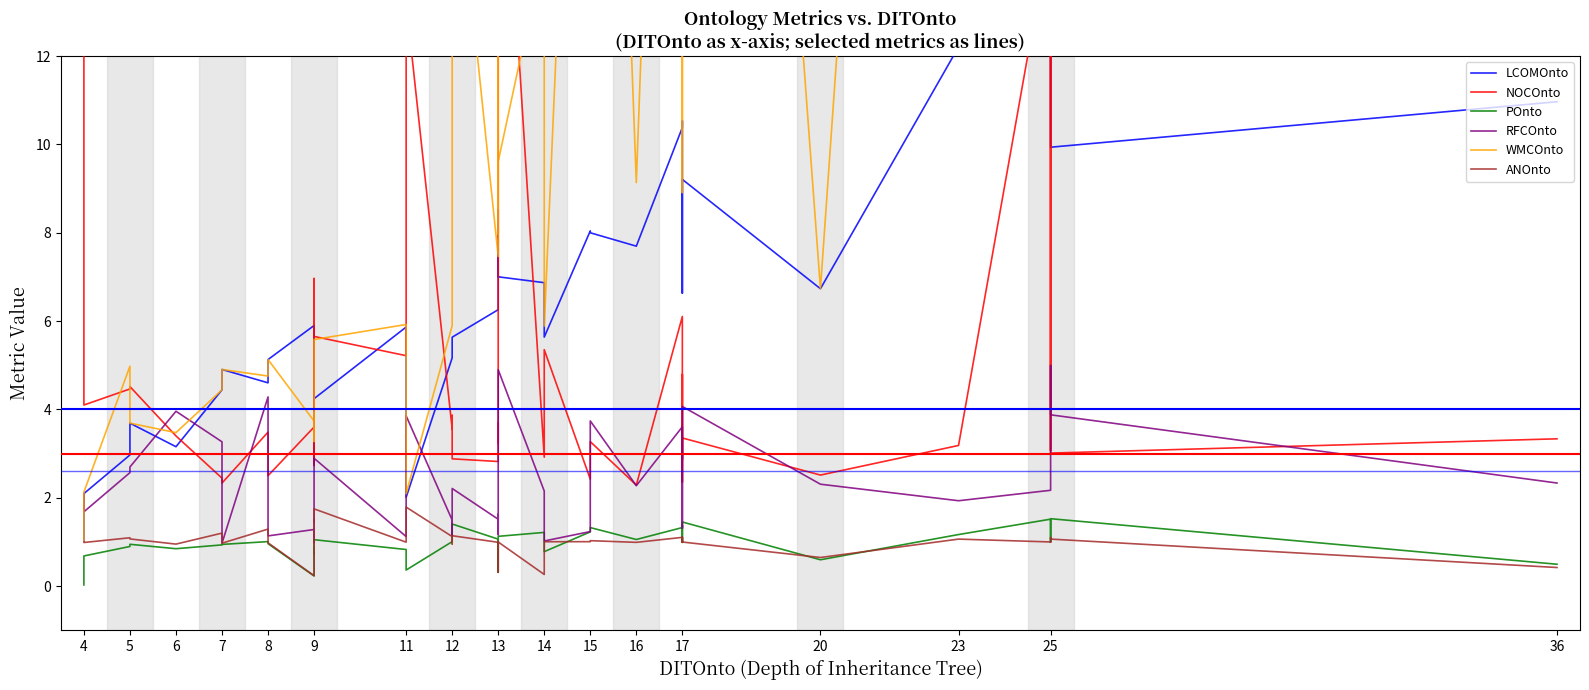

How many data points does each series have?

40